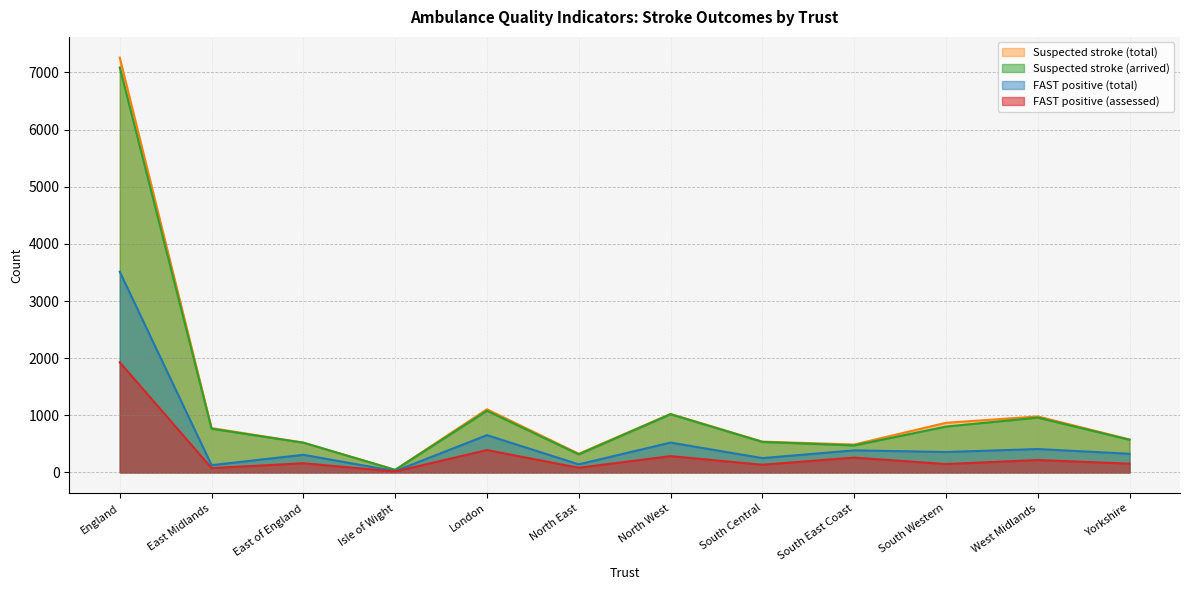

What is the label of the 9th point from the left?

South East Coast